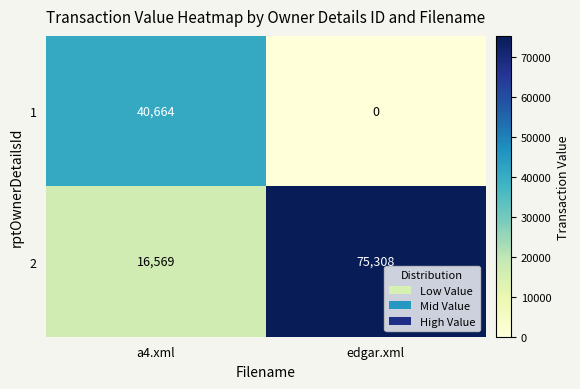

Is the value of 1 at a4.xml greater than the value of 2 at edgar.xml?

No